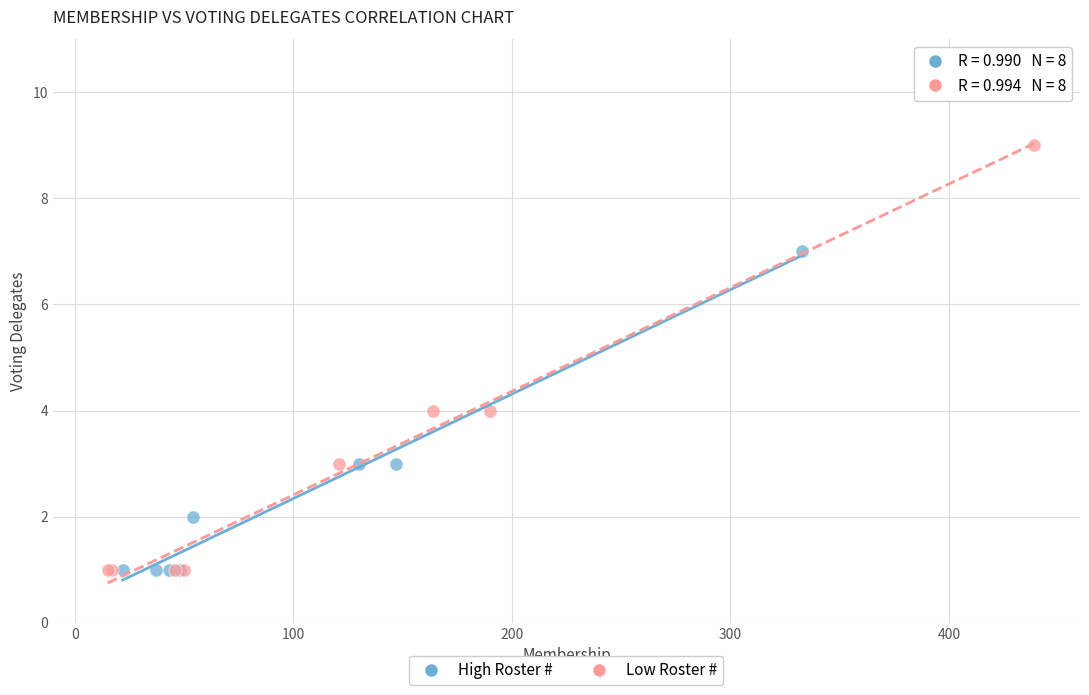

Which series reaches the maximum Y coordinate?

Low Roster #